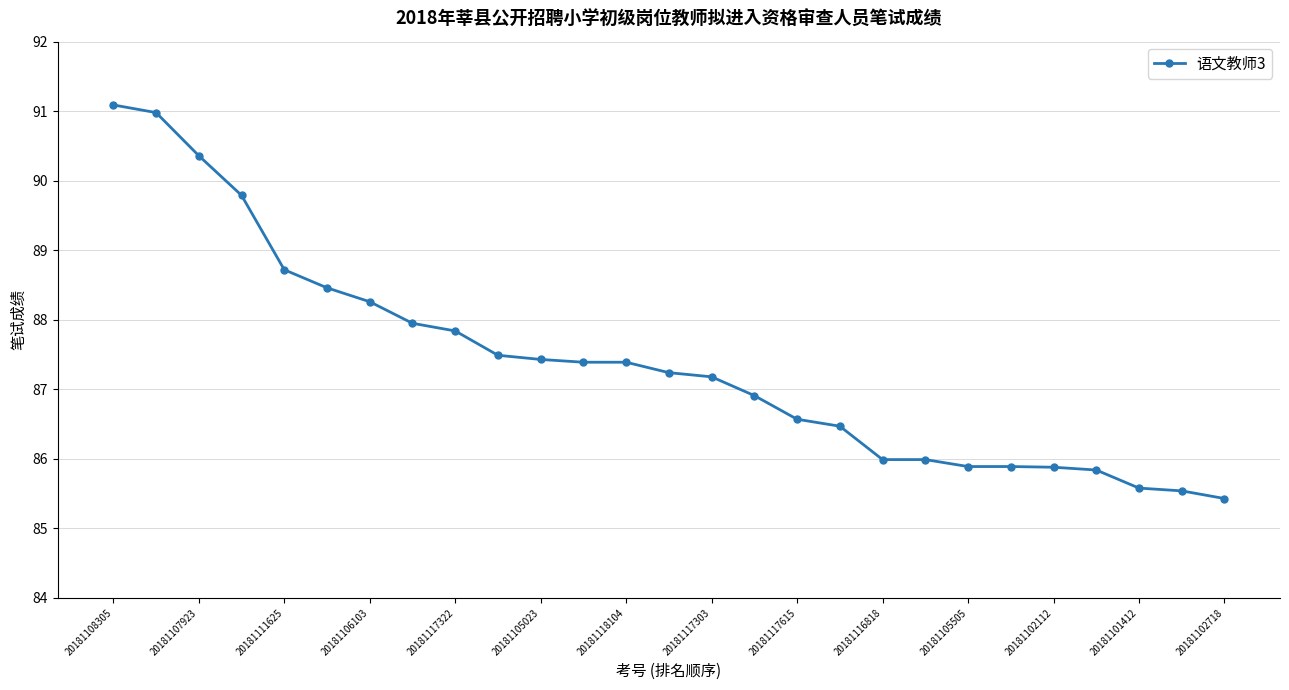

Reading right to left, transcribe all the data shown in this chart.

85.4	85.5	85.6	85.8	85.9	85.9	85.9	86.0	86.0	86.5	86.6	86.9	87.2	87.2	87.4	87.4	87.4	87.5	87.8	88.0	88.3	88.5	88.7	89.8	90.4	91.0	91.1